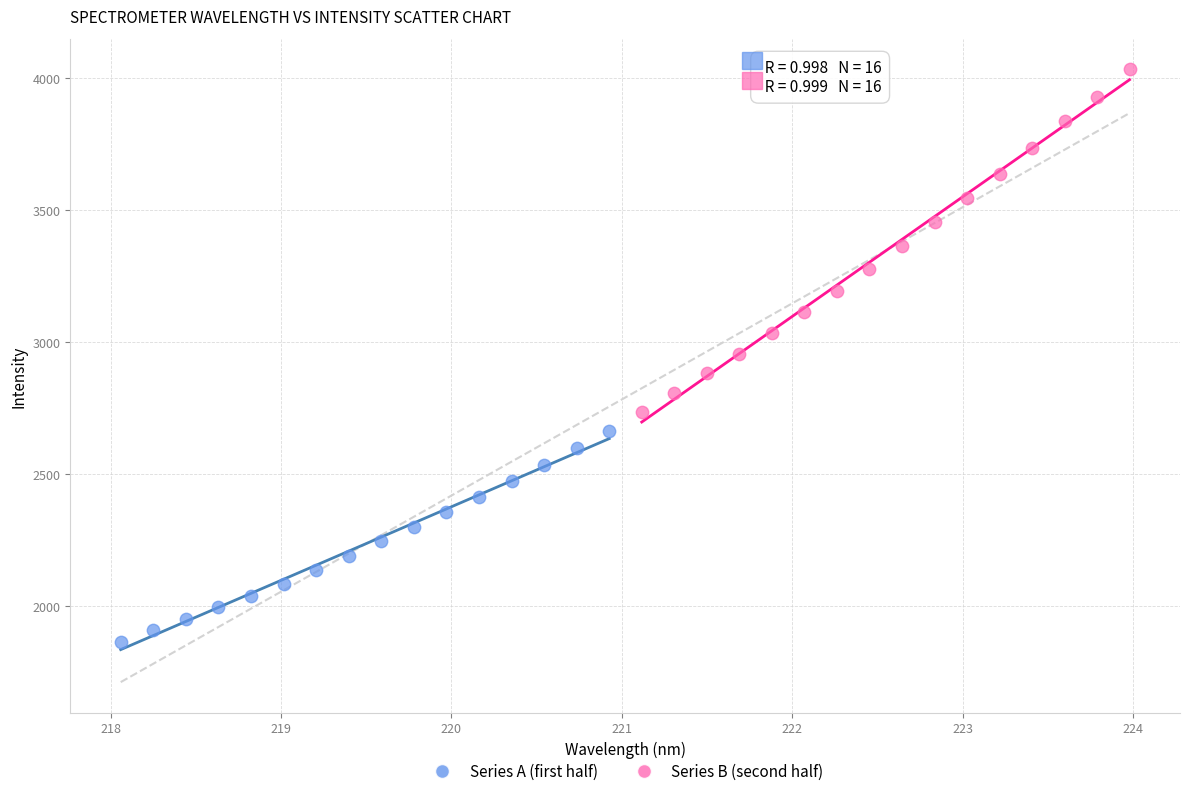

Which series has the widest spread of Y values?

Series B (second half)